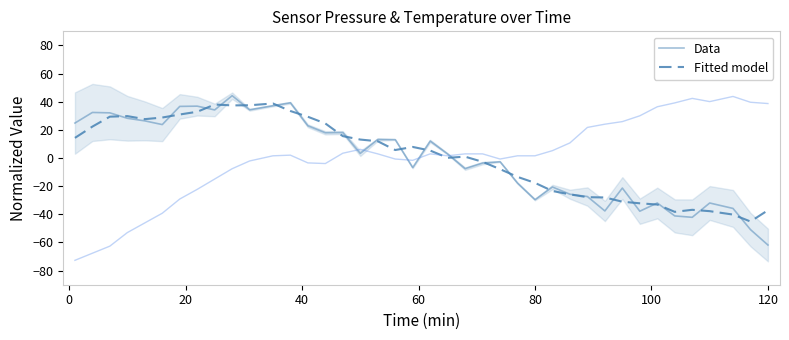

How many intersections are there between Data and Fitted model?

23